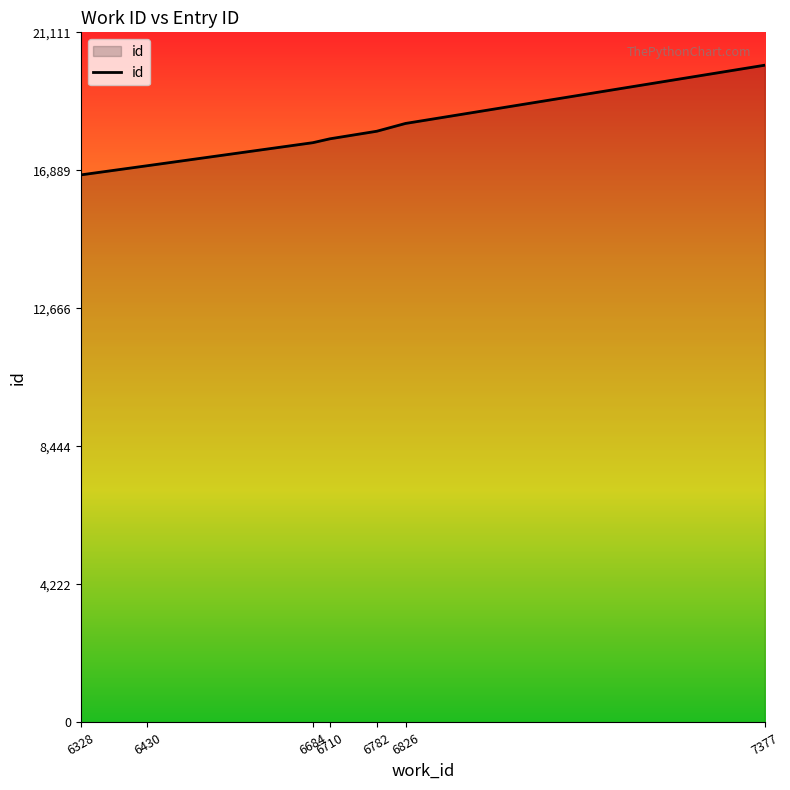

True or false: the data has more than 2 interior local peaks.

False